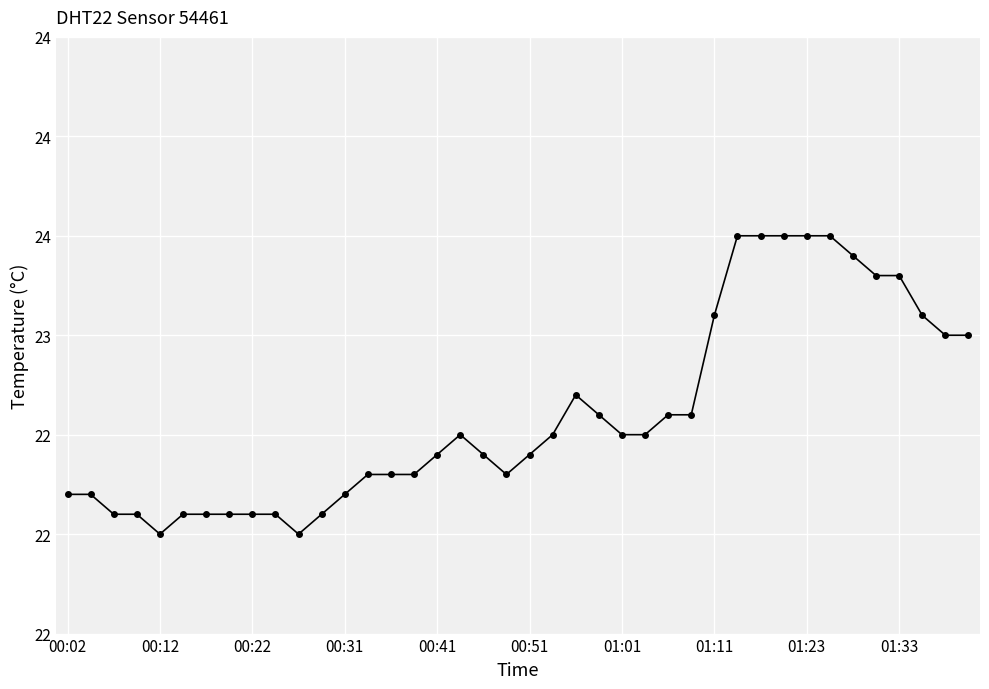

What is the value of the 40th point from the left?

23.0